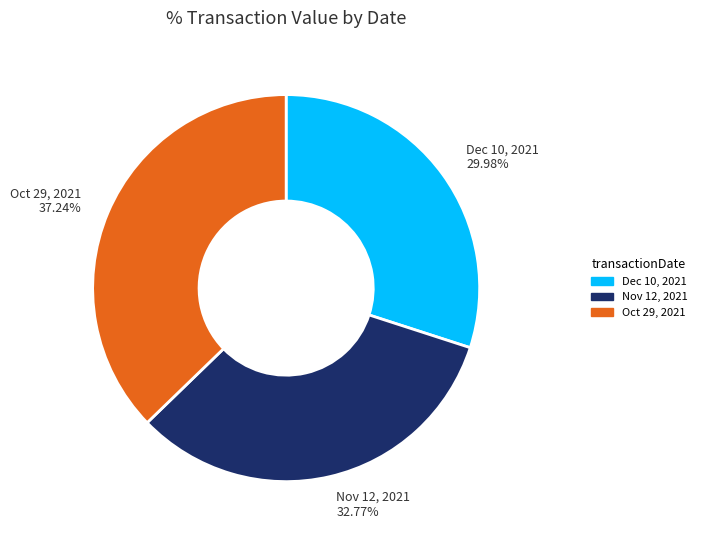

Is there a majority slice in this chart?

No